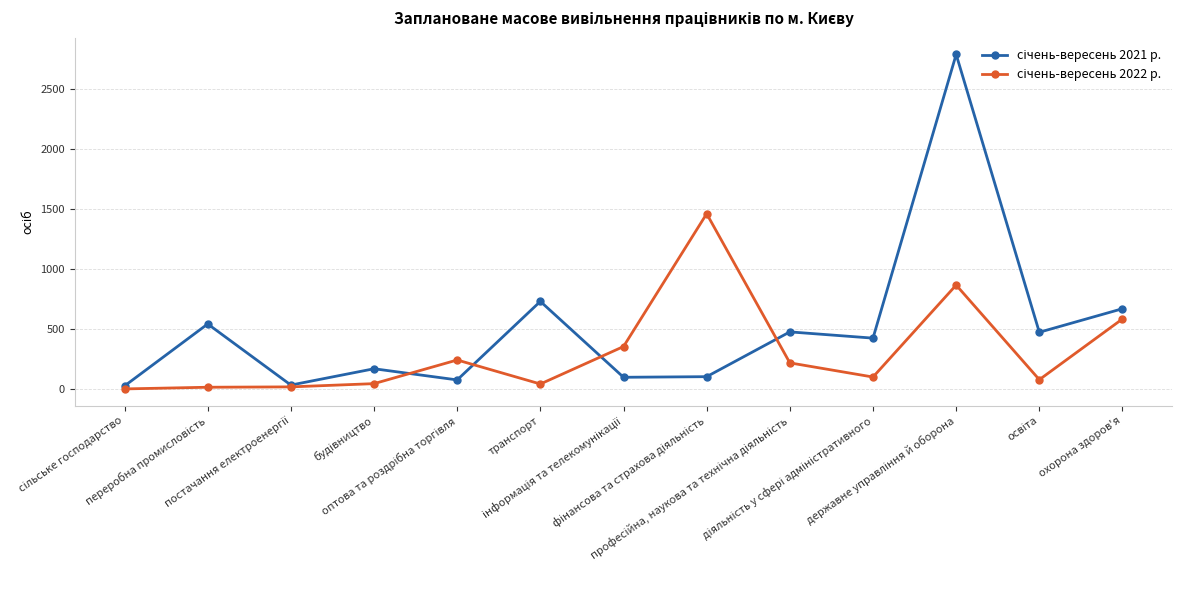

What is the greatest value displayed?

2786